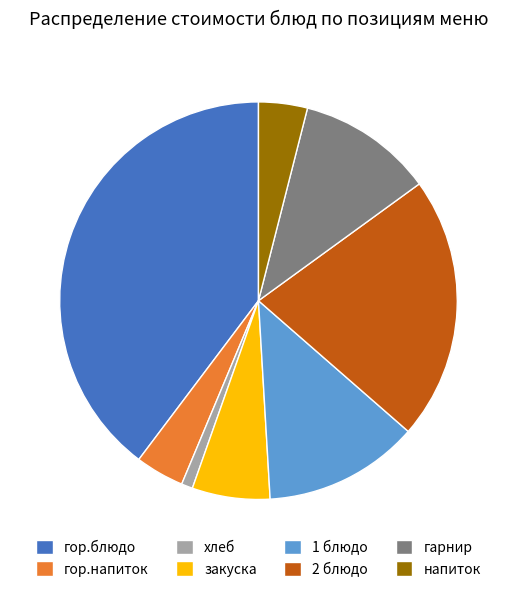

Approximately how many times larger is the value at закуска compared to гарнир?

0.6